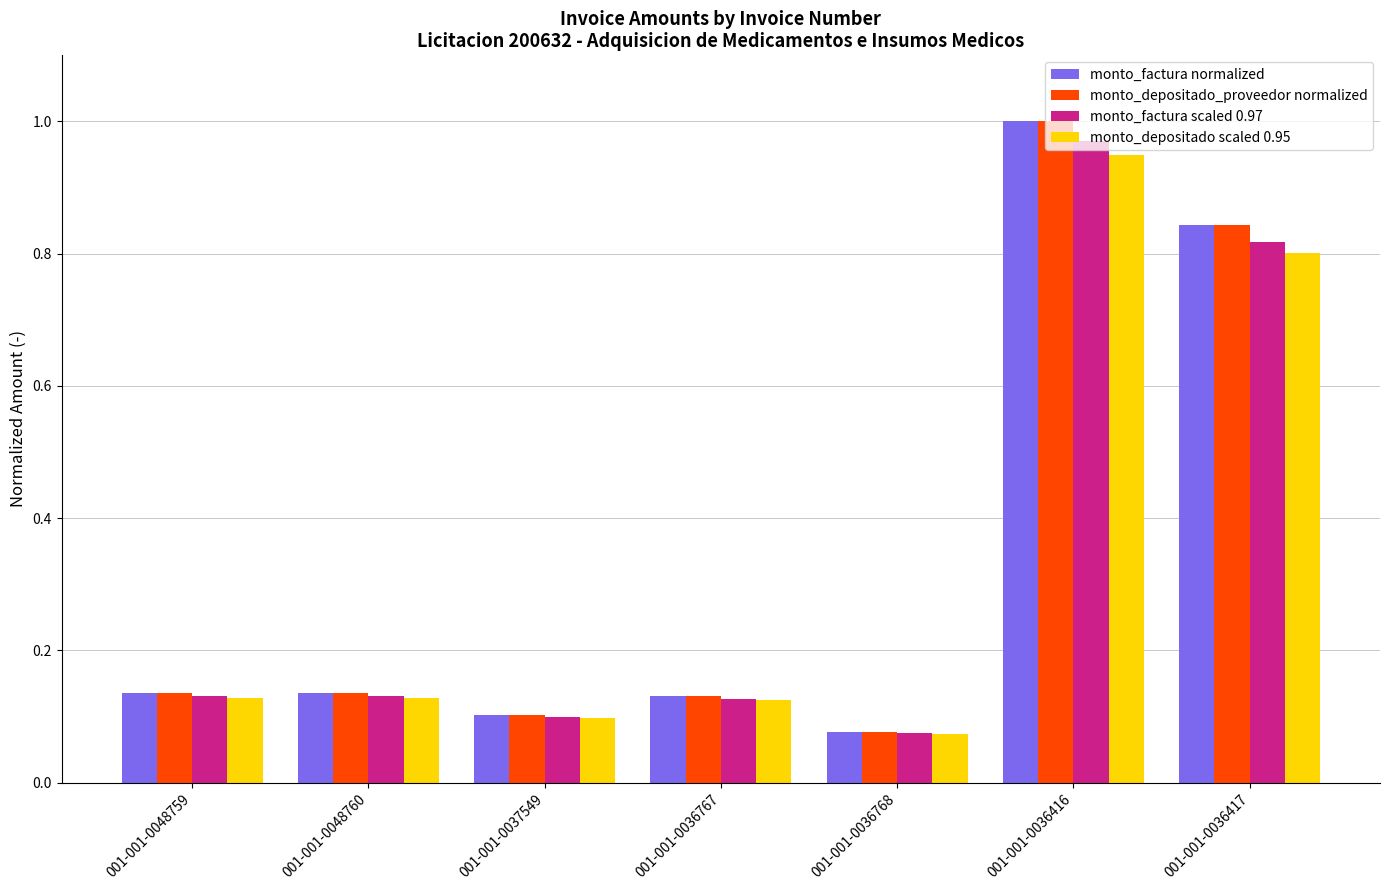

At which label does monto_depositado scaled 0.95 reach its minimum?

001-001-0036768